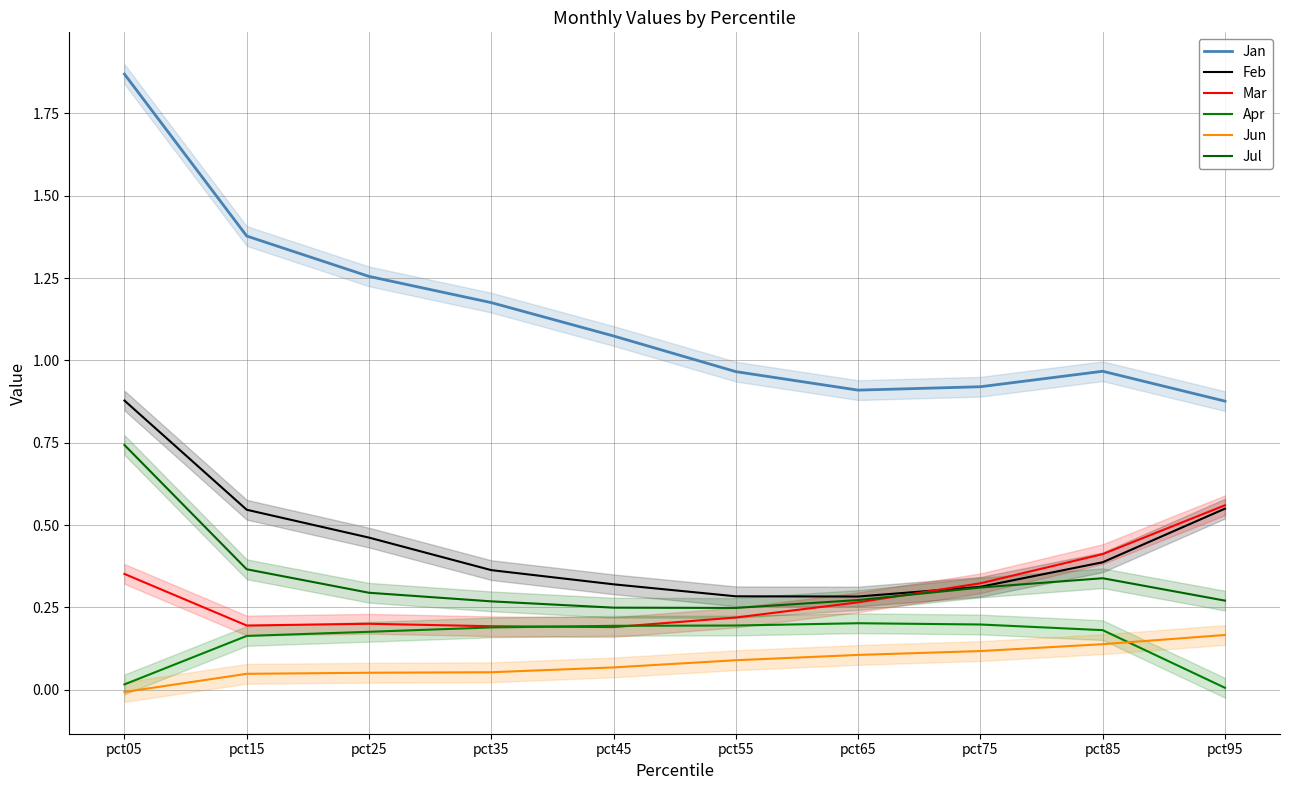

Which series ends up on top after the final intersection of Mar and Apr?

Mar